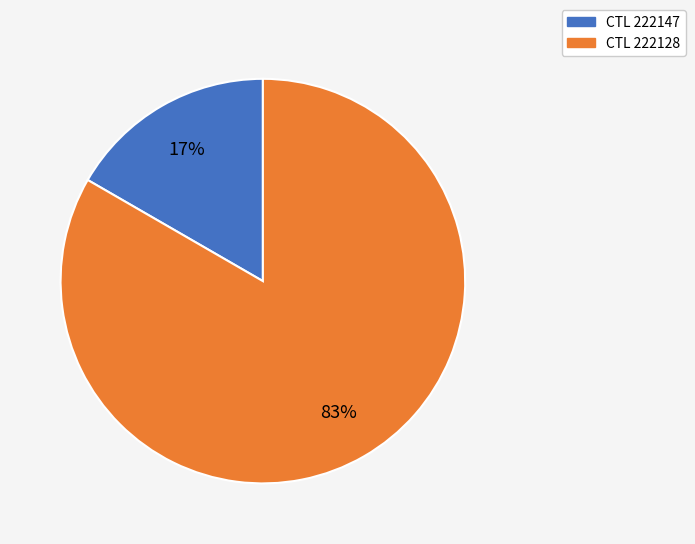

To the nearest percent, what is the average slice percentage?

50%